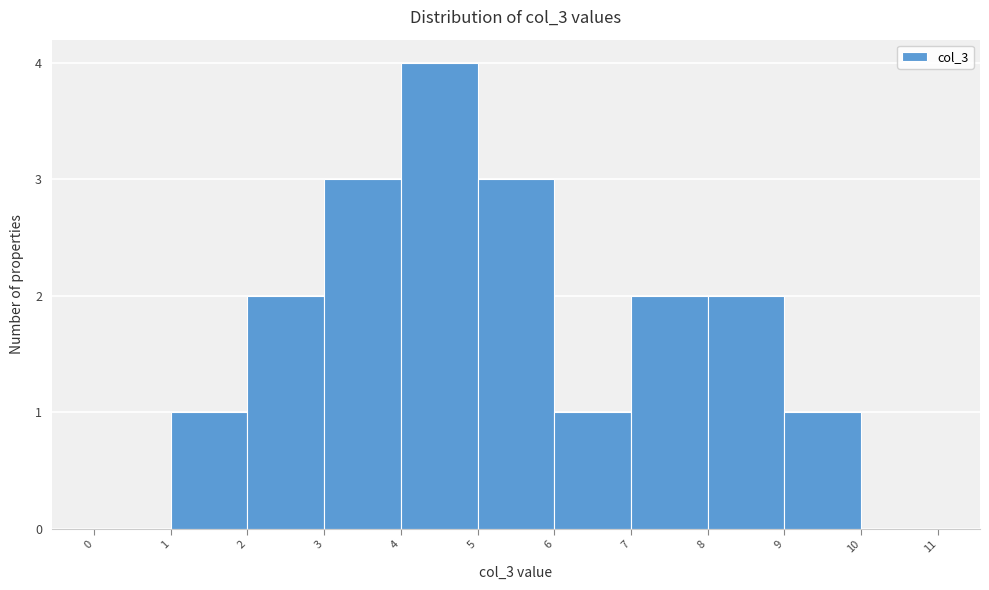

What is the height of the bar covering 7 to 8 on the x-axis? The values are not printed on the chart, so give them approximately, as read against the axis.

2